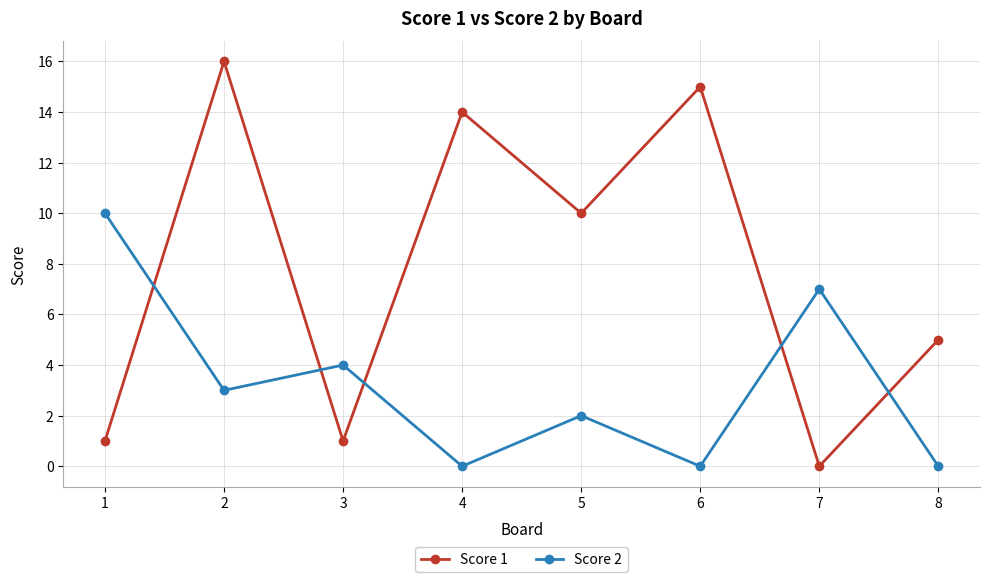

Reading left to right, list all the values displayed in this chart.

Score 1: 1=1	2=16	3=1	4=14	5=10	6=15	7=0	8=5
Score 2: 1=10	2=3	3=4	4=0	5=2	6=0	7=7	8=0